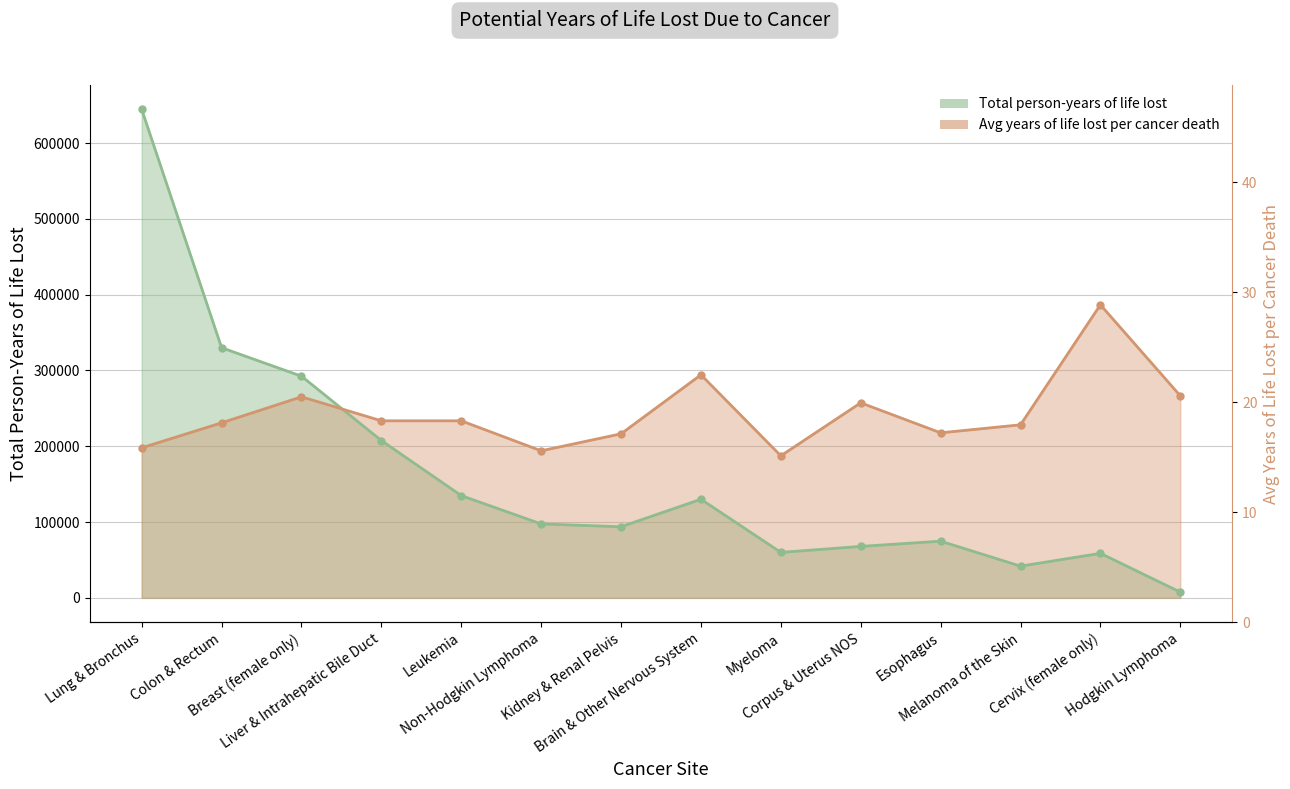

What is the difference between the highest and lowest values at Breast (female only)?

27184.0